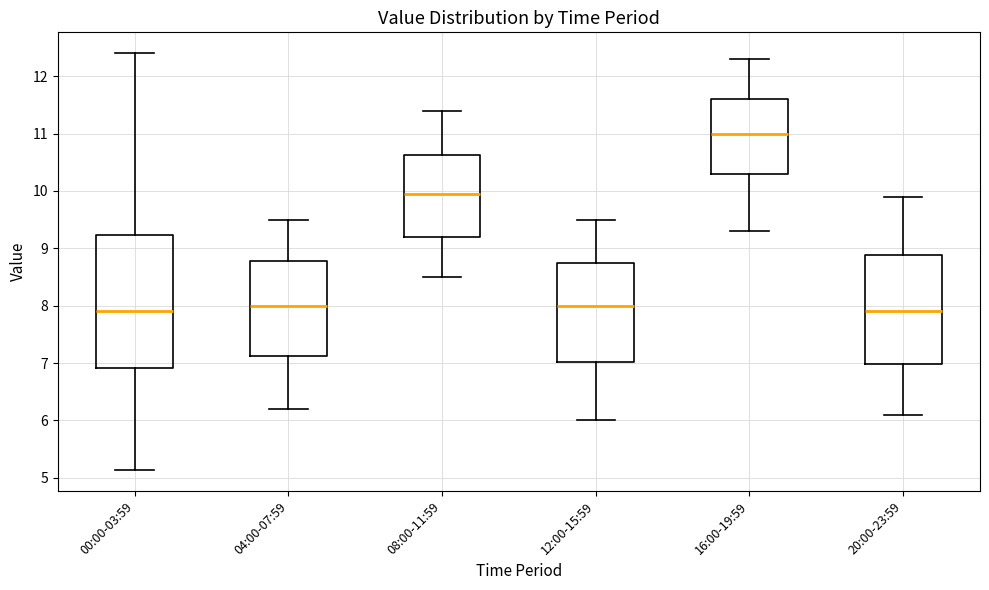

Comparing the boxes themselves (not the whiskers), which one is the tallest?

00:00-03:59